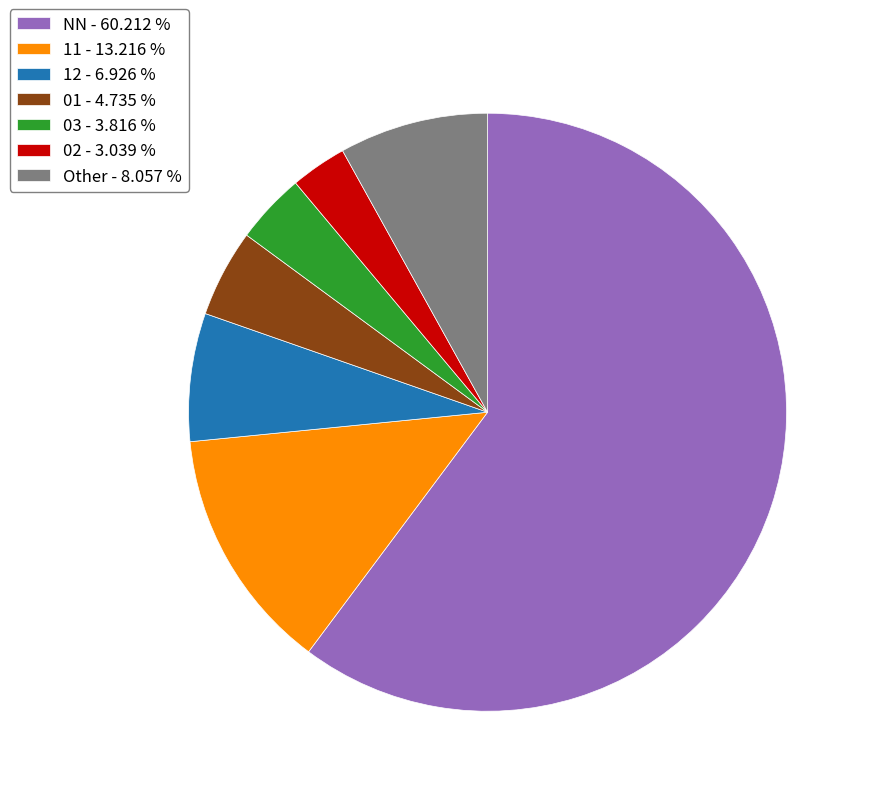

Count the number of slices in the pie.

7